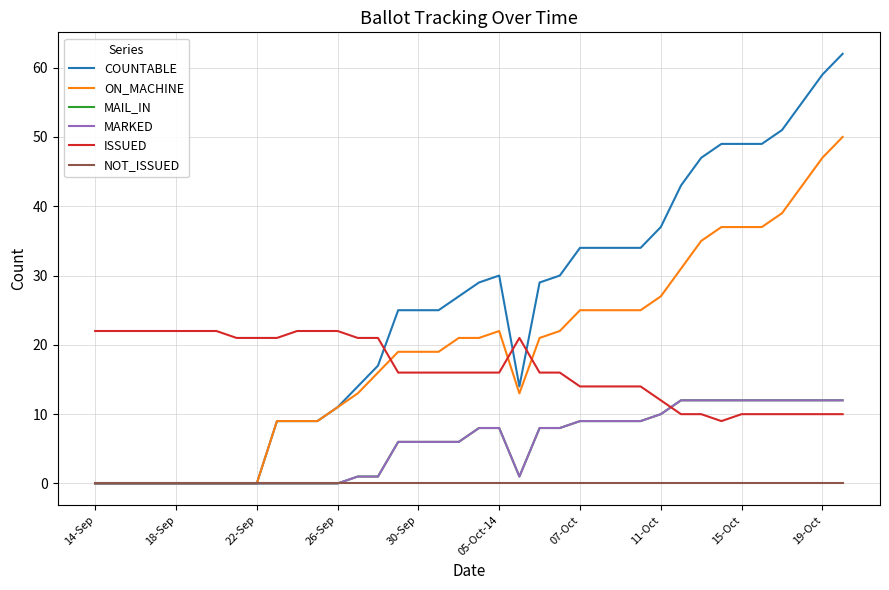

In MARKED, how many points are lower than both neighbors (excluding endpoints)?

1